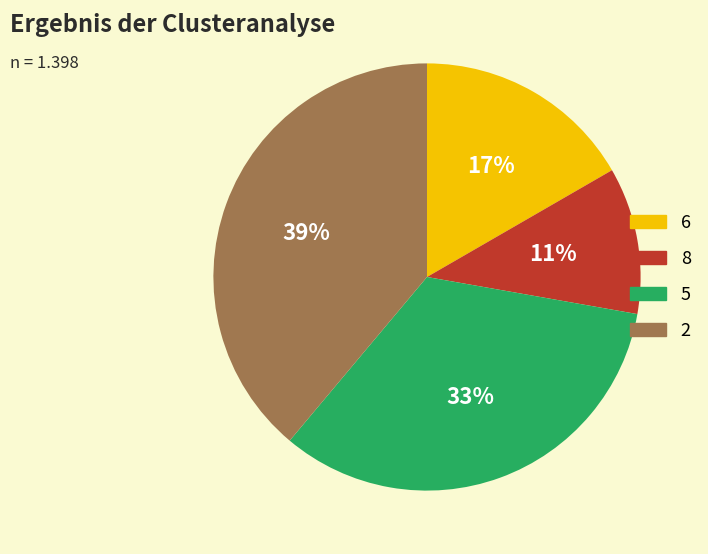

Which slice is the largest?

2